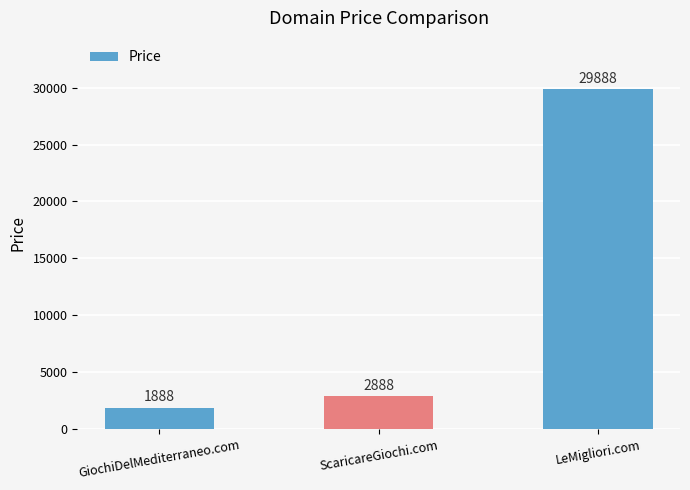

List the labels in order of value, largest first.

LeMigliori.com, ScaricareGiochi.com, GiochiDelMediterraneo.com